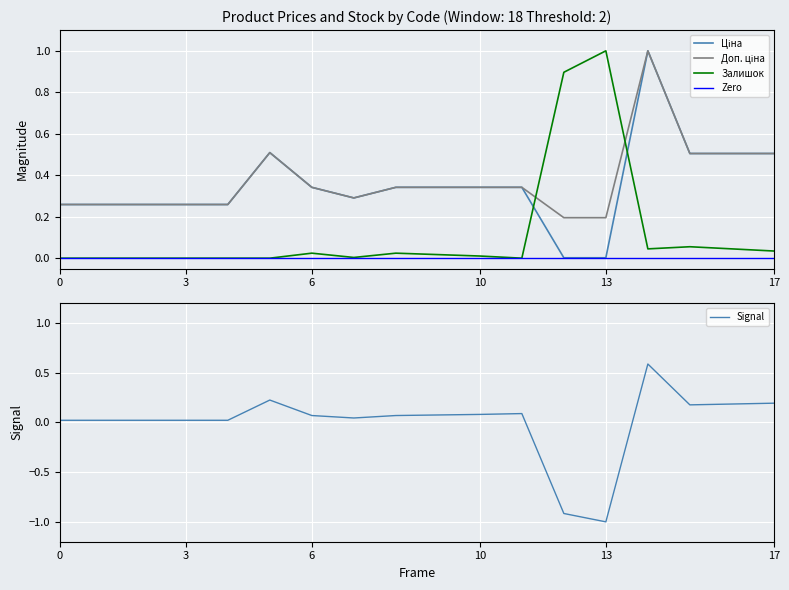

True or false: Доп. ціна has a value of 0.3 at 10.

True